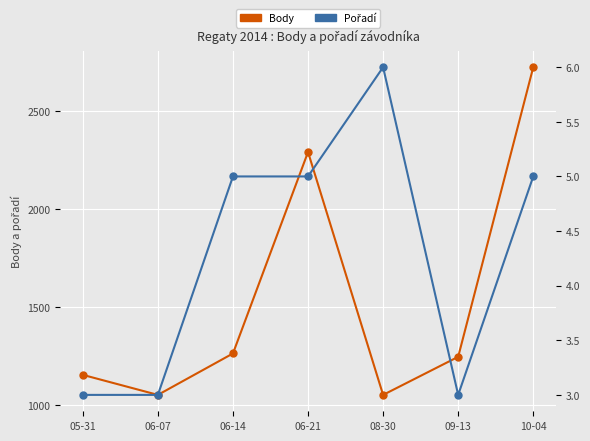

Rank the series by their maximum value, from lowest to highest.

Pořadí, Body